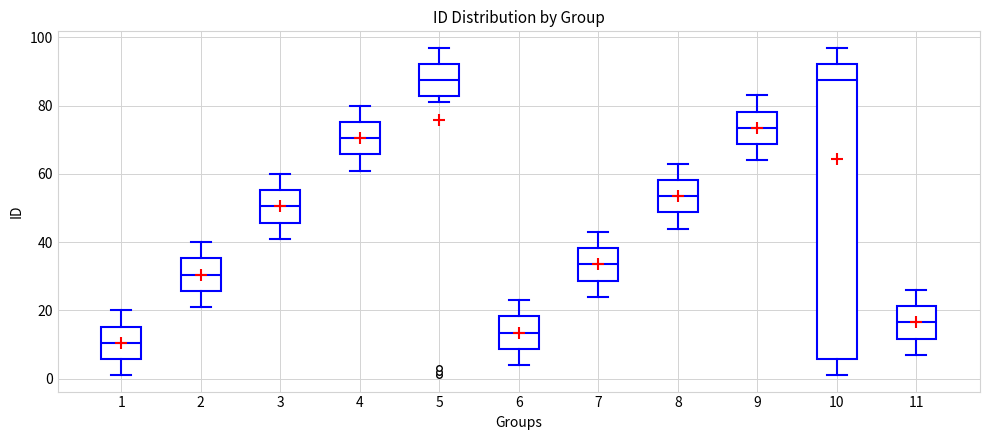

Where does the upper whisker of the box at x = 1 end on the y-axis? The values are not printed on the chart, so give them approximately, as read against the axis.

20